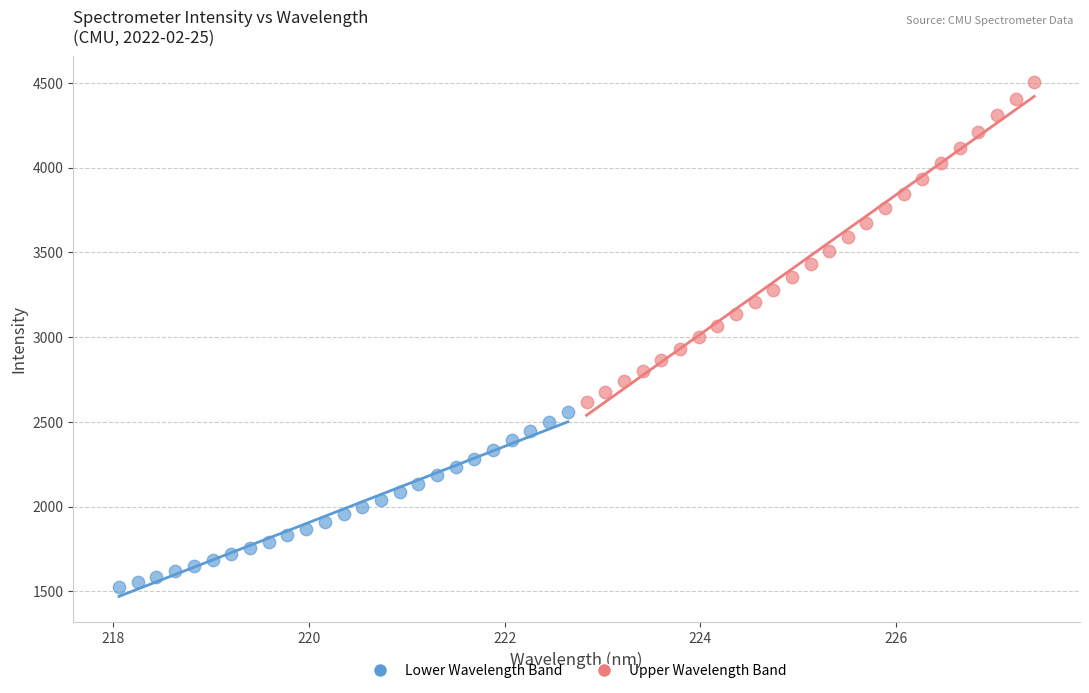

Which series reaches the minimum Y coordinate?

Lower Wavelength Band